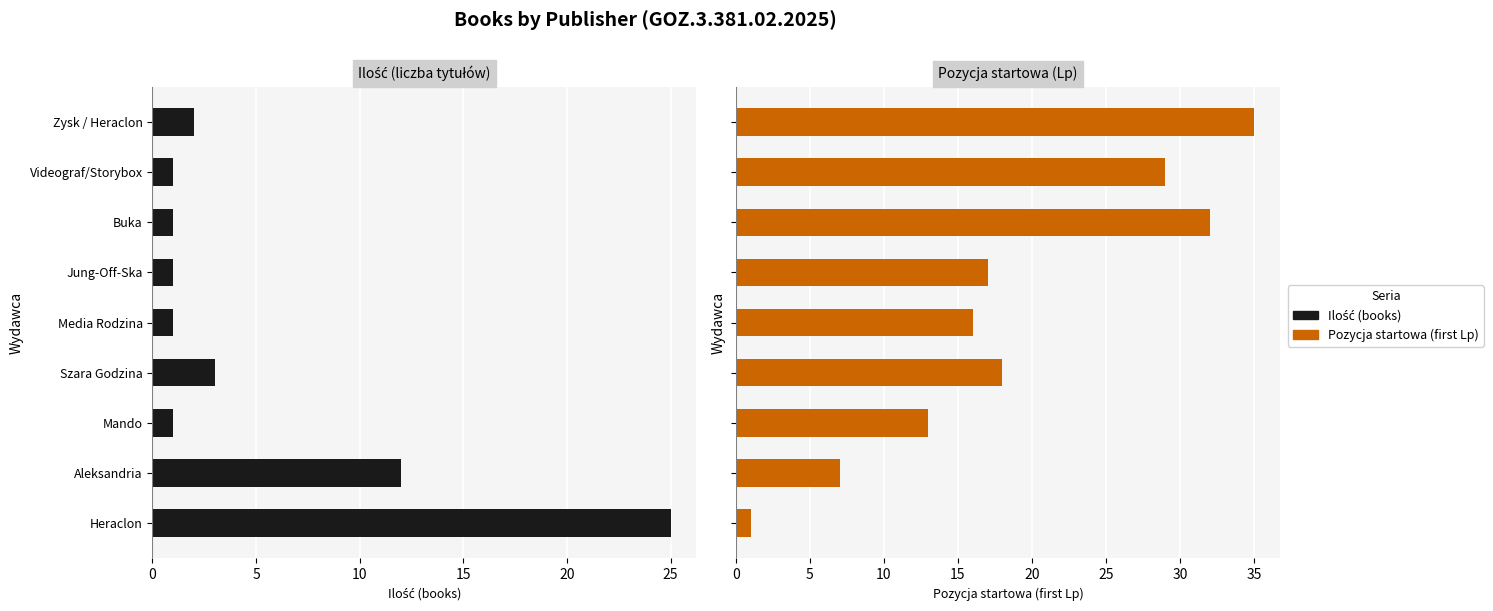

What are all the series names shown in the legend?

Ilość (books), Pozycja startowa (first Lp)